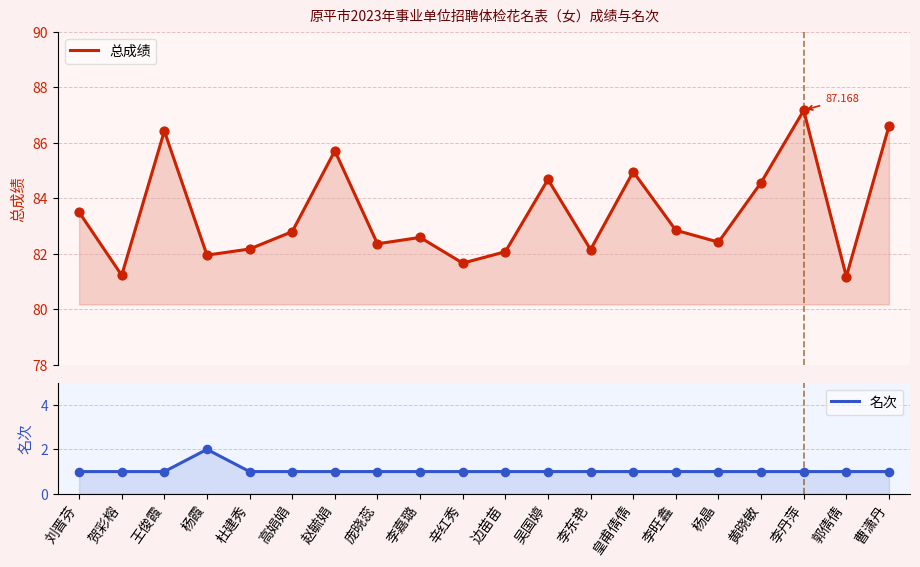

Is the value of 总成绩 at 赵毓娟 greater than the value of 名次 at 赵毓娟?

Yes